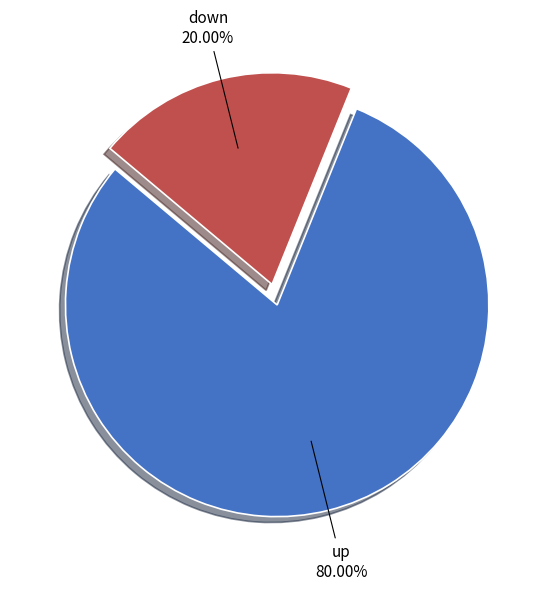

Does any single category account for the majority?

Yes